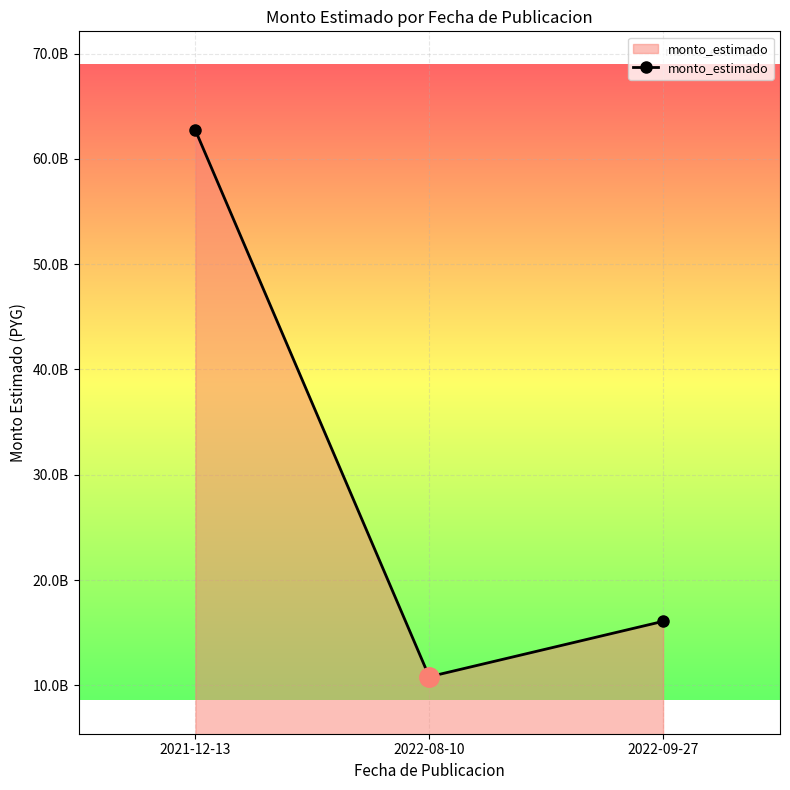

Does the chart have visible grid lines?

Yes